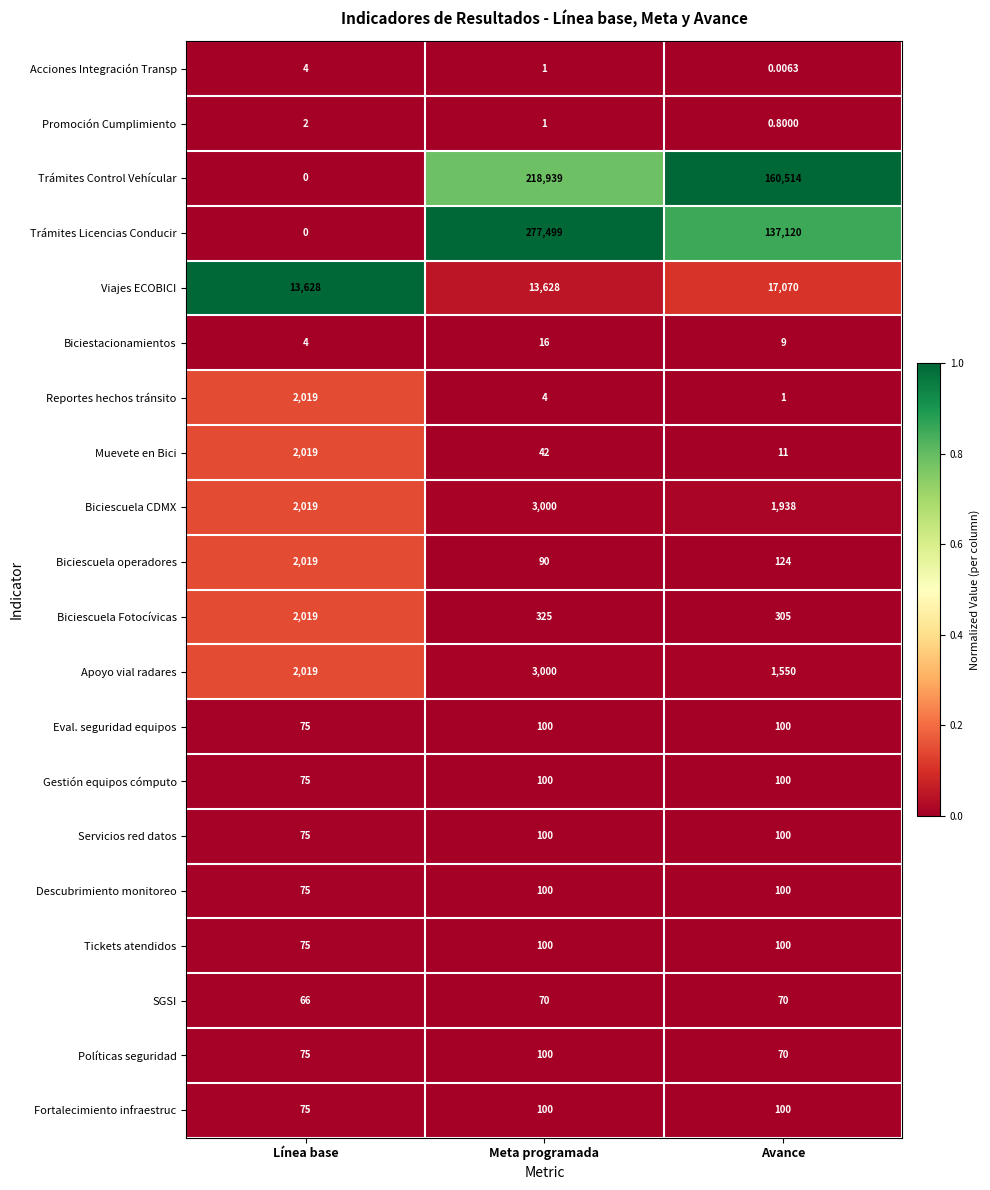

What is the total value across all series at Meta programada?

517315.0